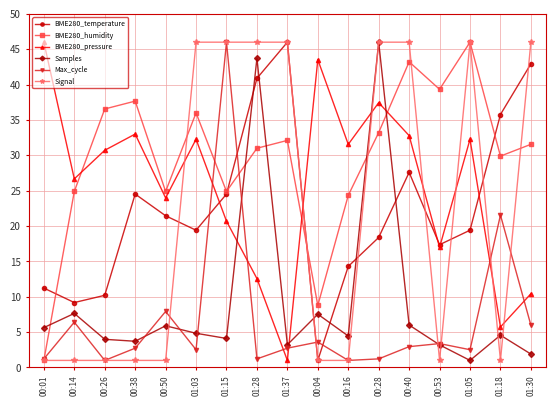

What is the total value across all series at 00:50?

85.1